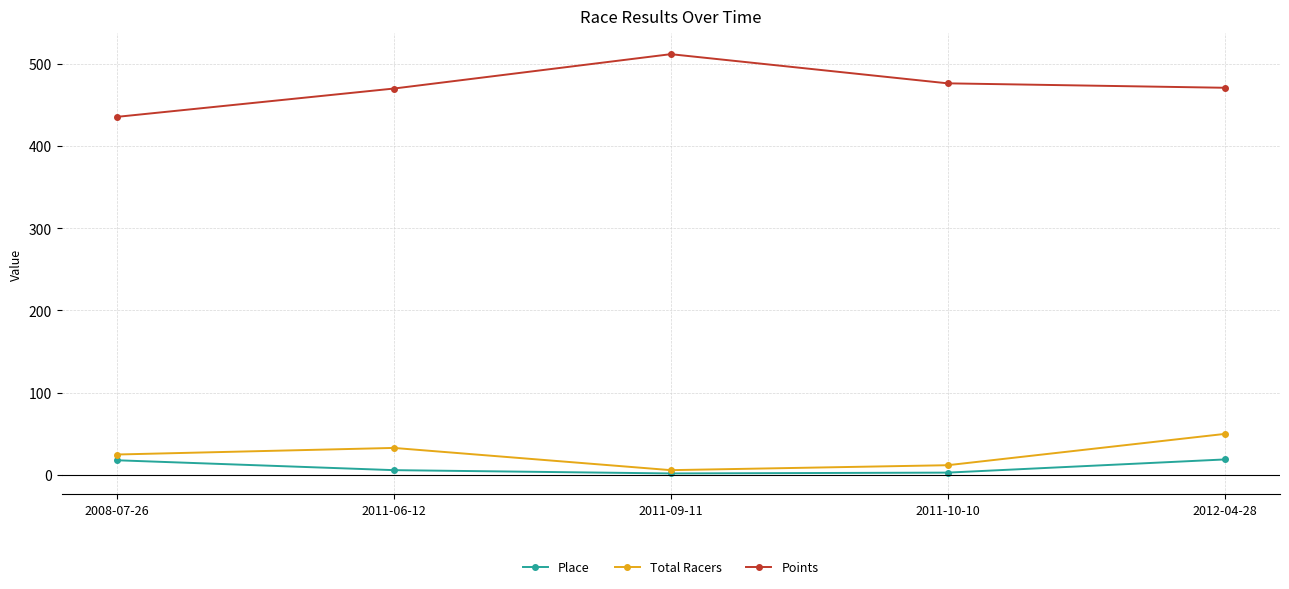

Does the chart have visible grid lines?

Yes